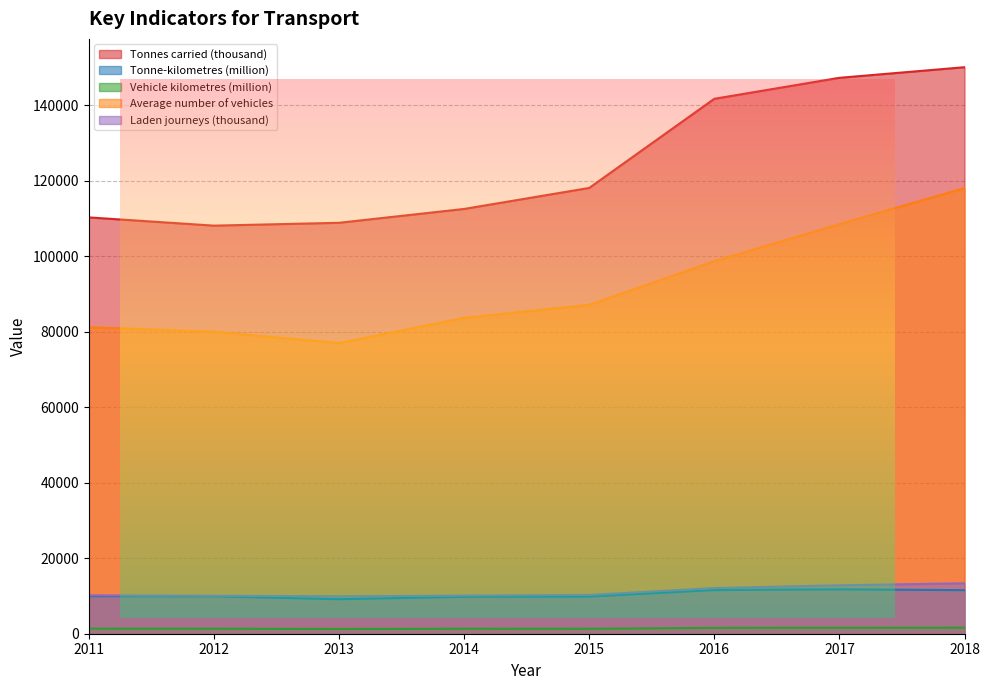

At which label is Vehicle kilometres (million) closest to 1430?

2011